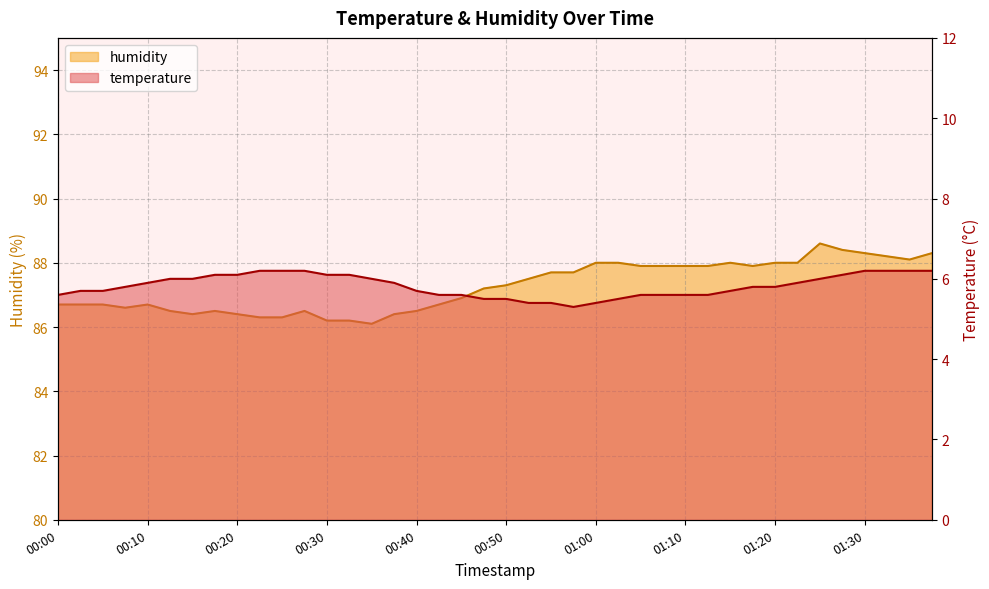

True or false: temperature and humidity intersect in this chart.

False